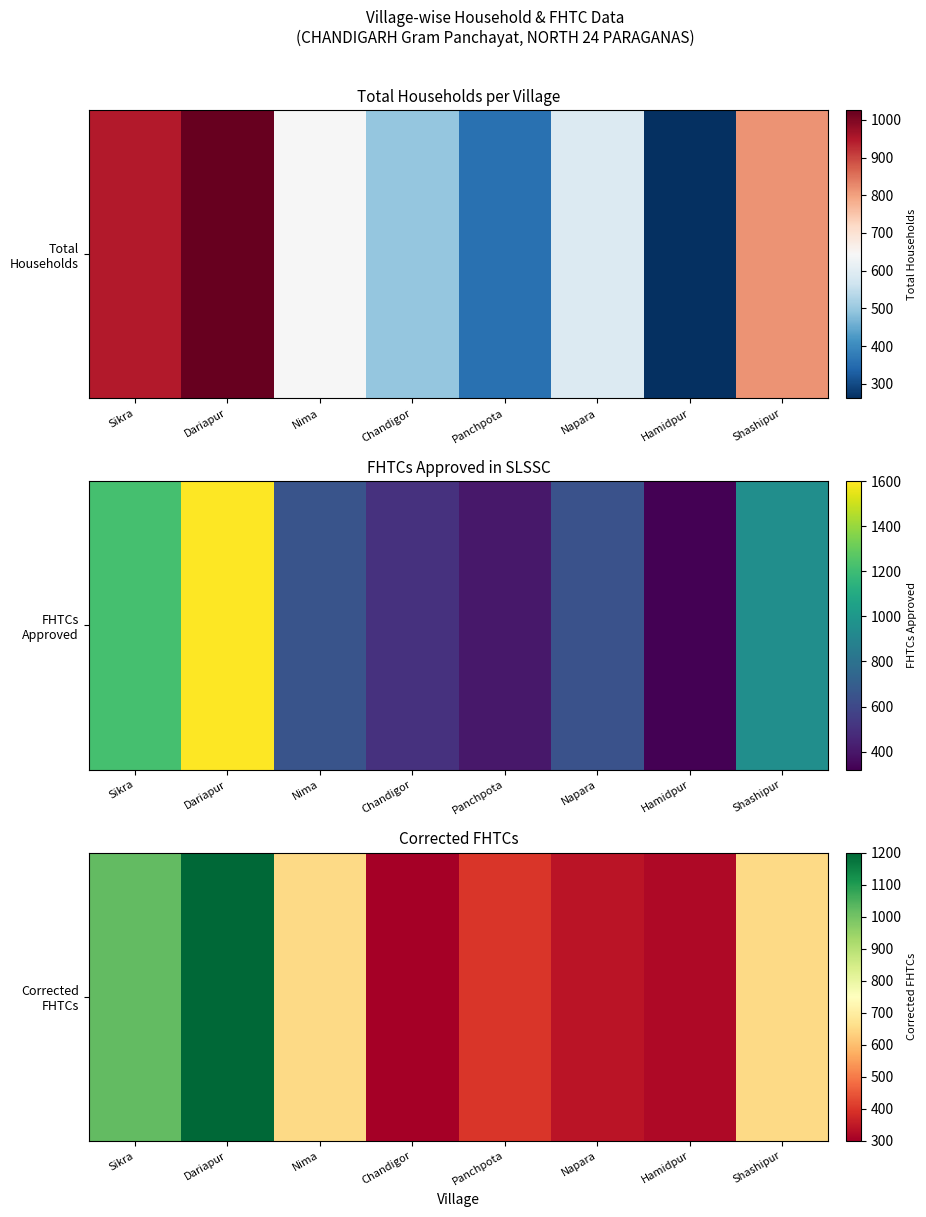

What is the change in value from Panchpota to Napara?

-60